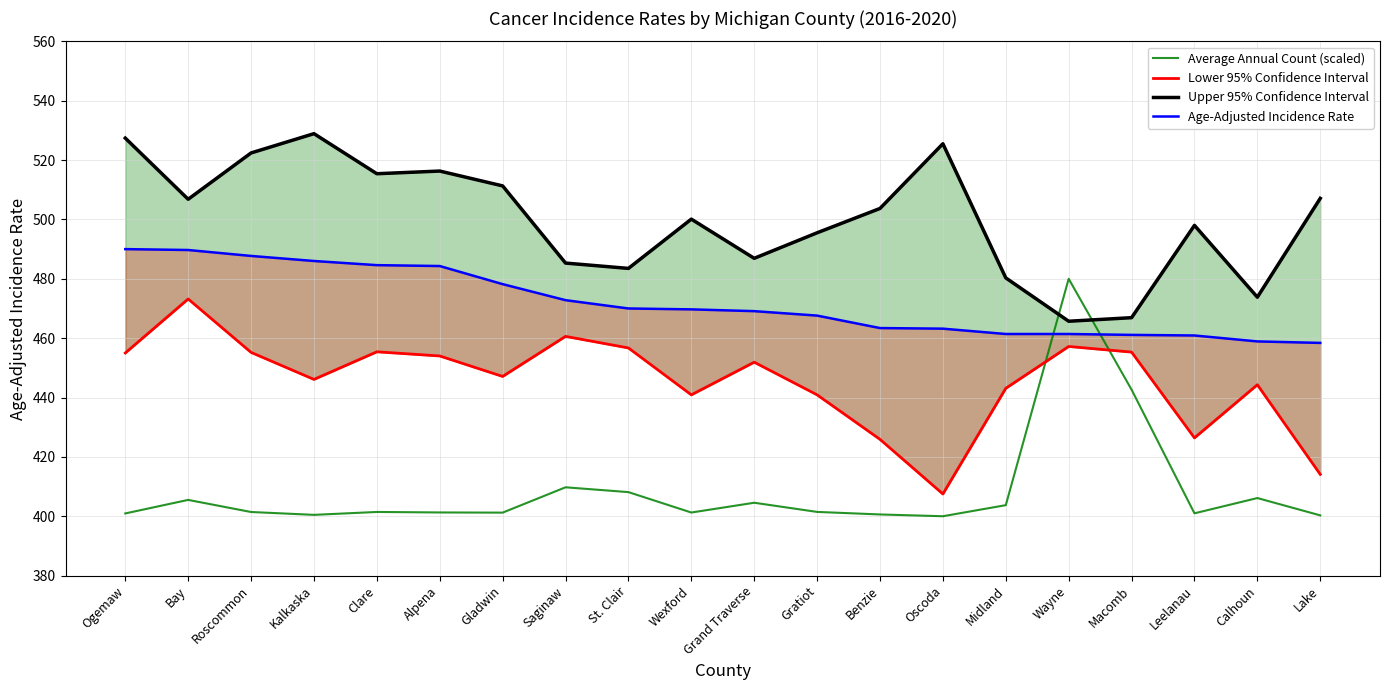

What is the label of the 3rd point from the left?

Roscommon